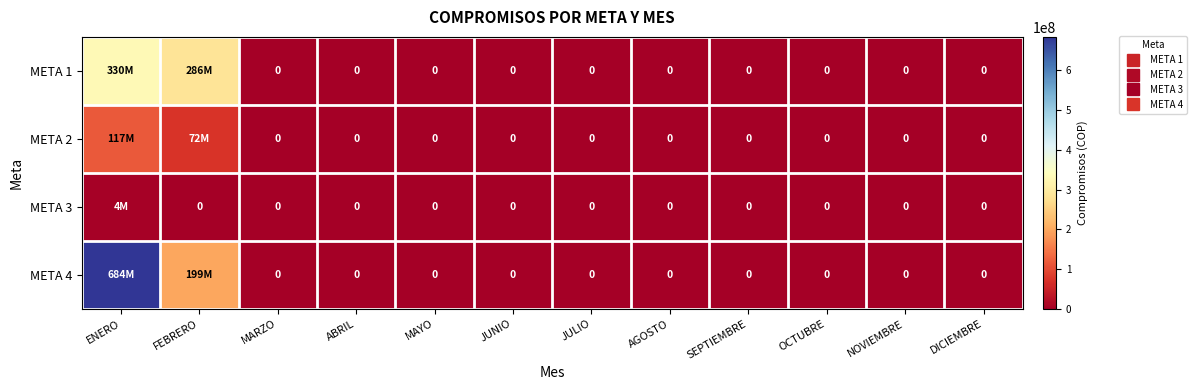

At which label is META 3 closest to 1785517?

FEBRERO